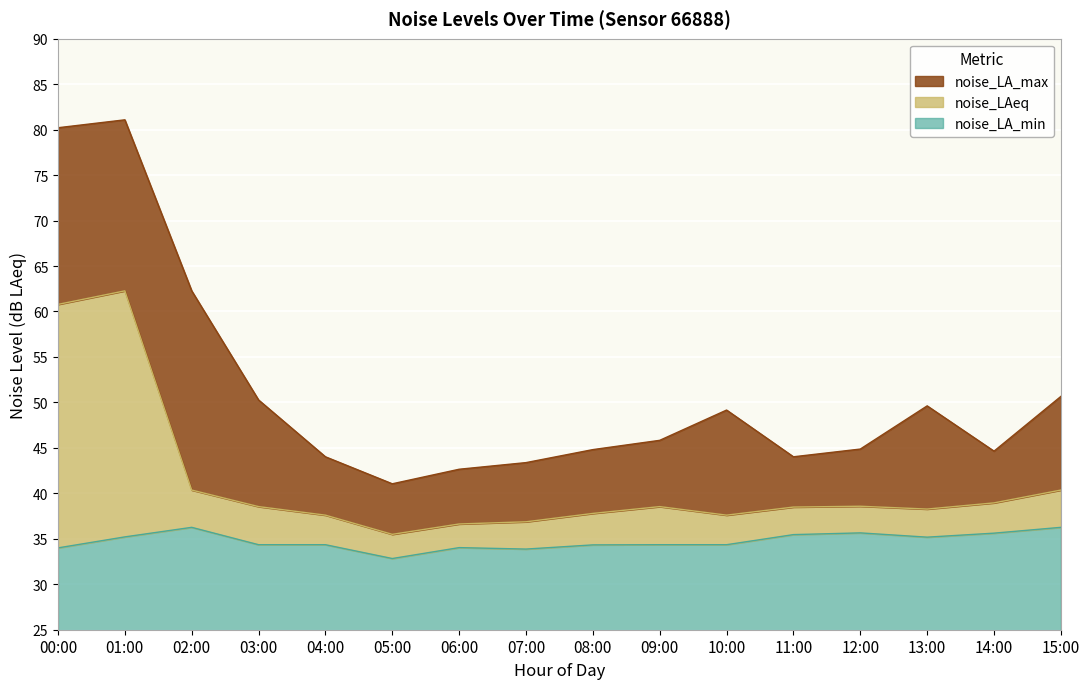

What is the average value of the noise_LA_max series?

51.2